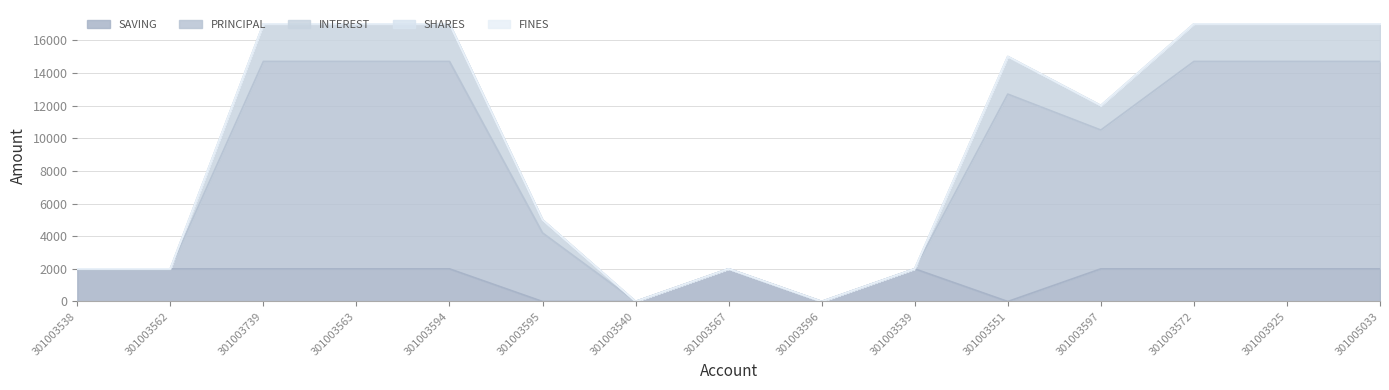

Rank the categories by SAVING value from highest to lowest.

301003538, 301003562, 301003739, 301003563, 301003594, 301003567, 301003539, 301003597, 301003572, 301003925, 301005033, 301003595, 301003540, 301003596, 301003551